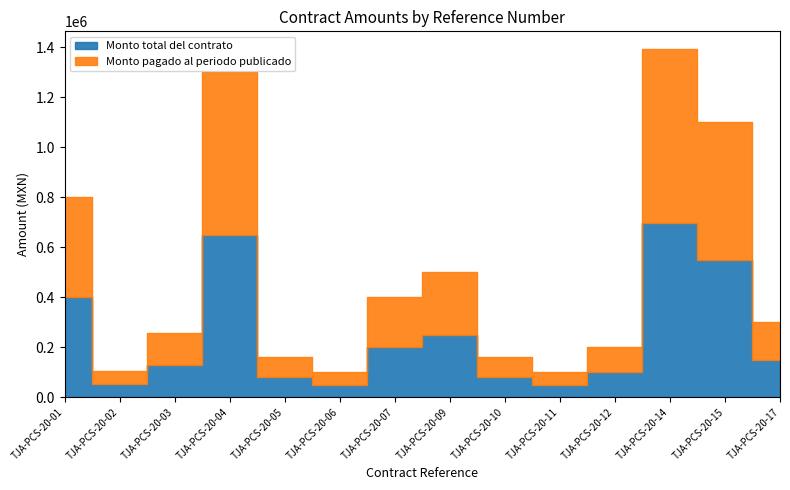

Which series has the largest total across all categories?

Monto total del contrato